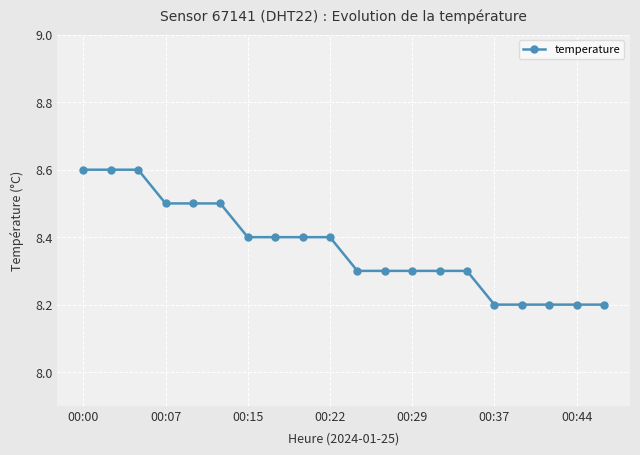

Reading left to right, transcribe all the data shown in this chart.

8.6	8.6	8.6	8.5	8.5	8.5	8.4	8.4	8.4	8.4	8.3	8.3	8.3	8.3	8.3	8.2	8.2	8.2	8.2	8.2